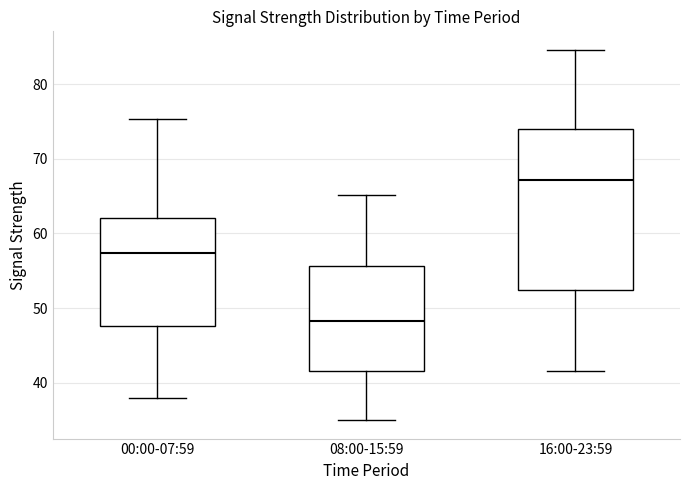

Which box is the tallest, from its lower edge to its upper edge?

16:00-23:59